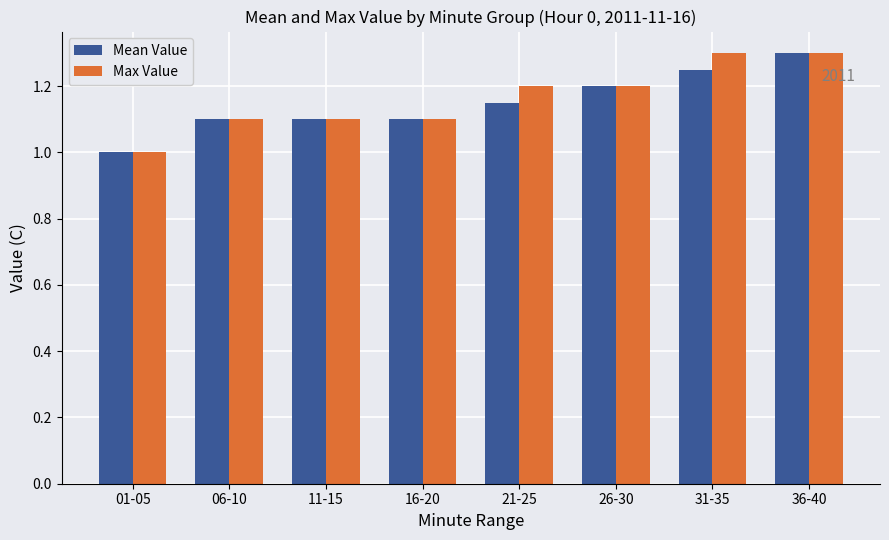

What is the difference between the maximum and minimum values in the Max Value series?

0.3